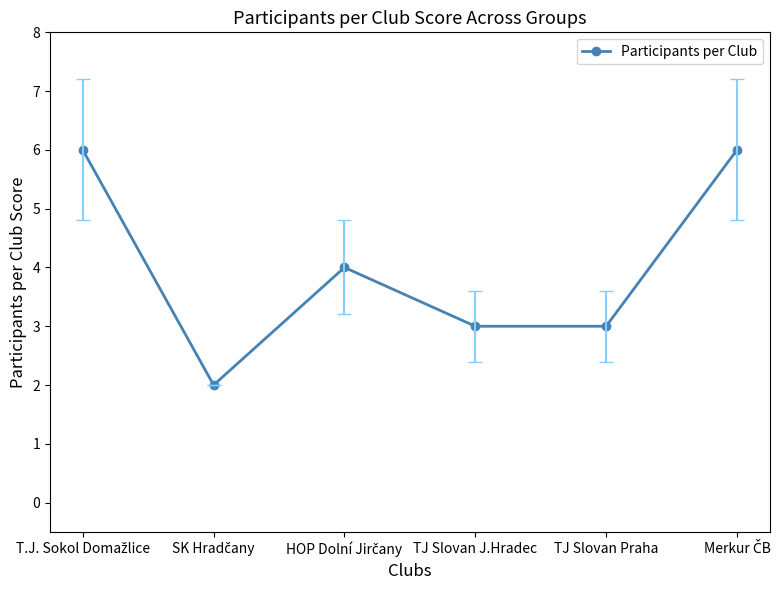

What is the value of the 1st point from the left?

6